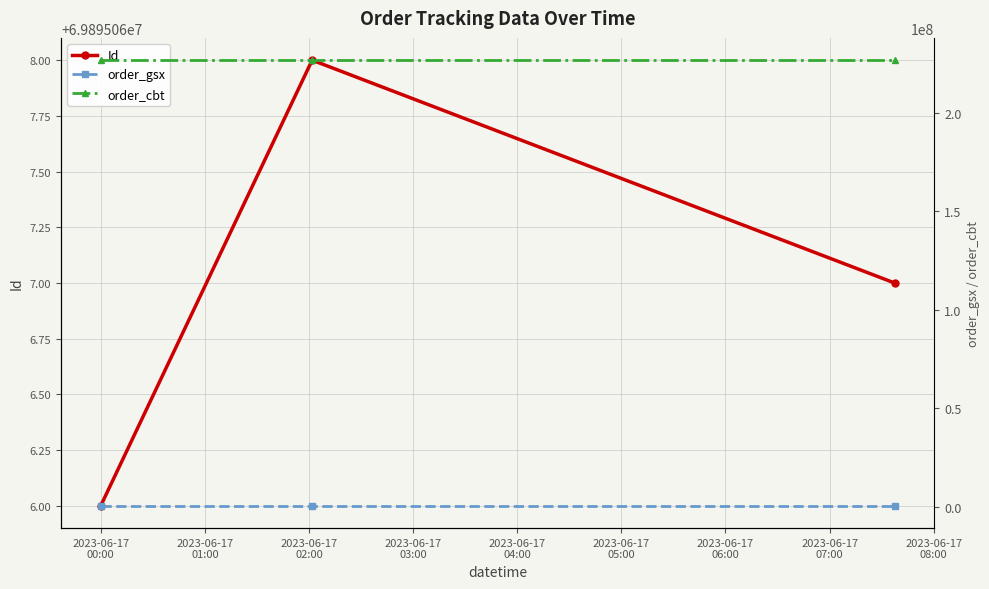

What value does the order_cbt series have at 2023-06-17
00:00?

226547112